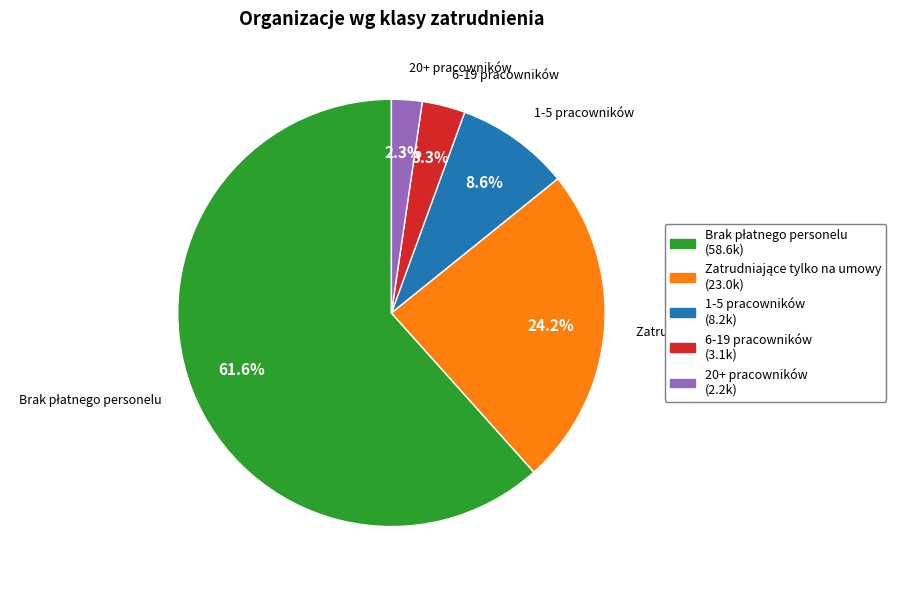

Is 20+ pracowników the majority of the pie?

No